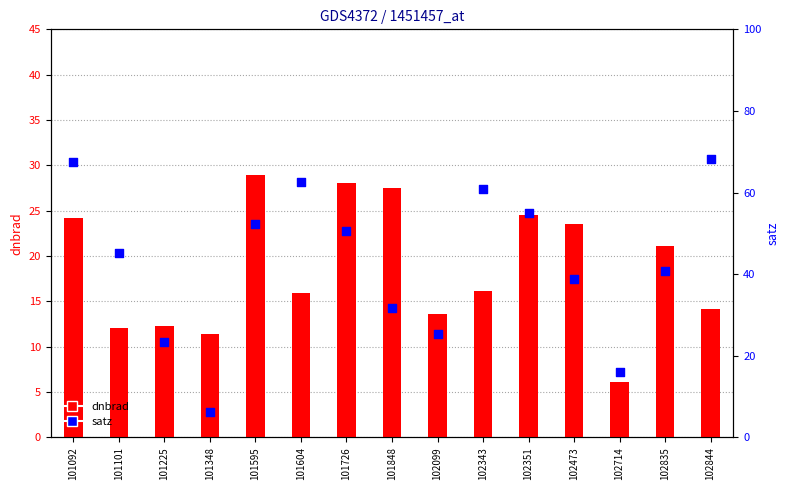

What is the total value across all series at 101848?

59.1